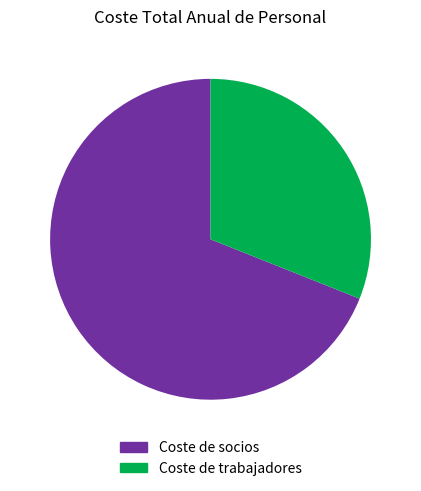

Is the sum of Coste de socios and Coste de trabajadores greater than half?

Yes